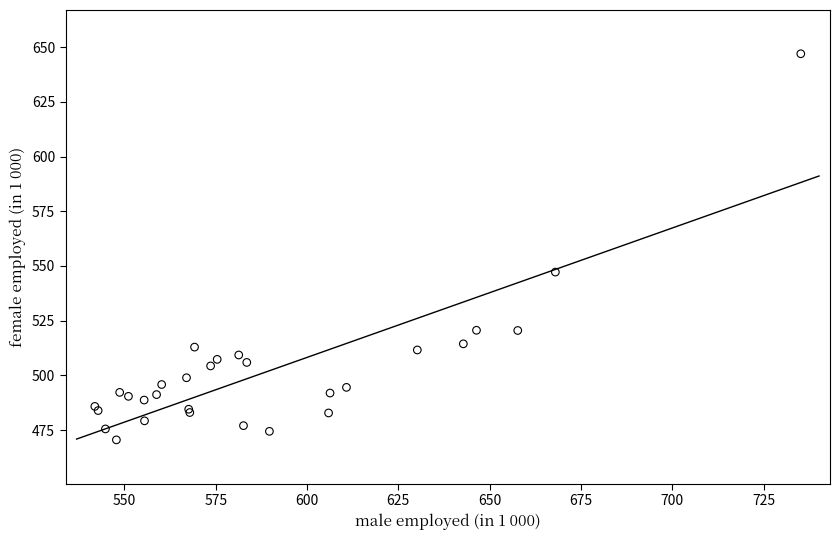

What Y value in the scatter plot is closest to 558?

547.2